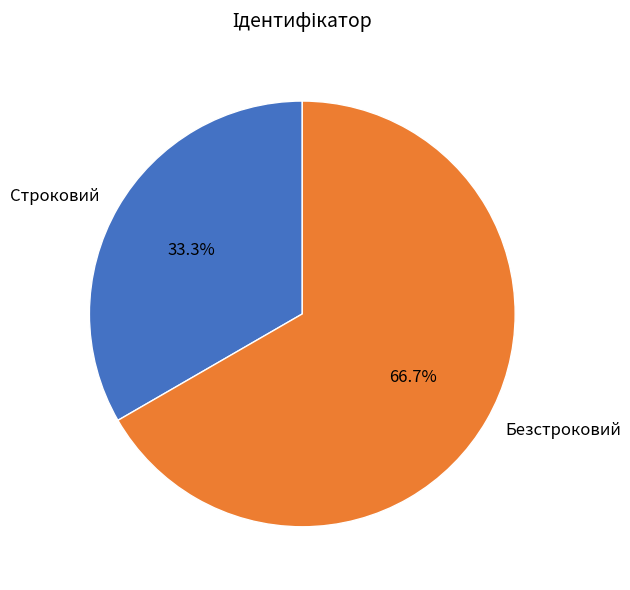

Rank the categories by value from highest to lowest.

Безстроковий, Строковий